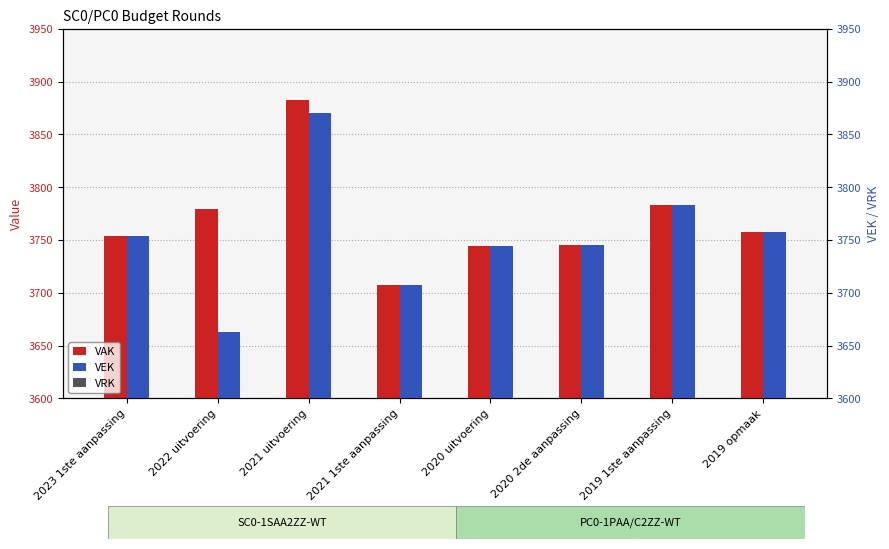

How many data points does each series have?

8